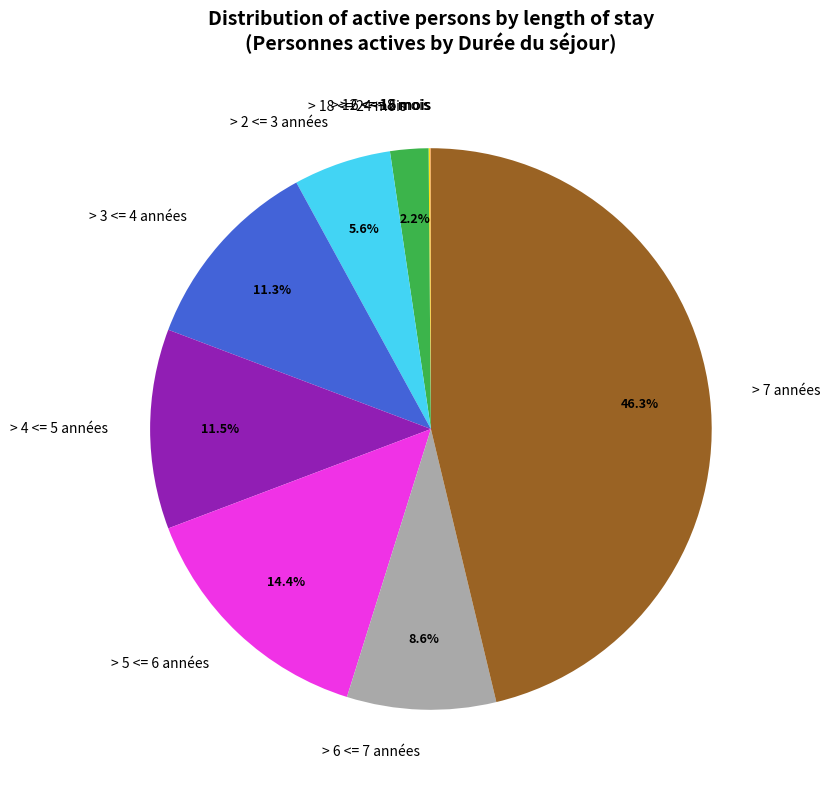

What is the ratio of the value at > 2 <= 3 années to the value at > 3 <= 4 années?

0.5